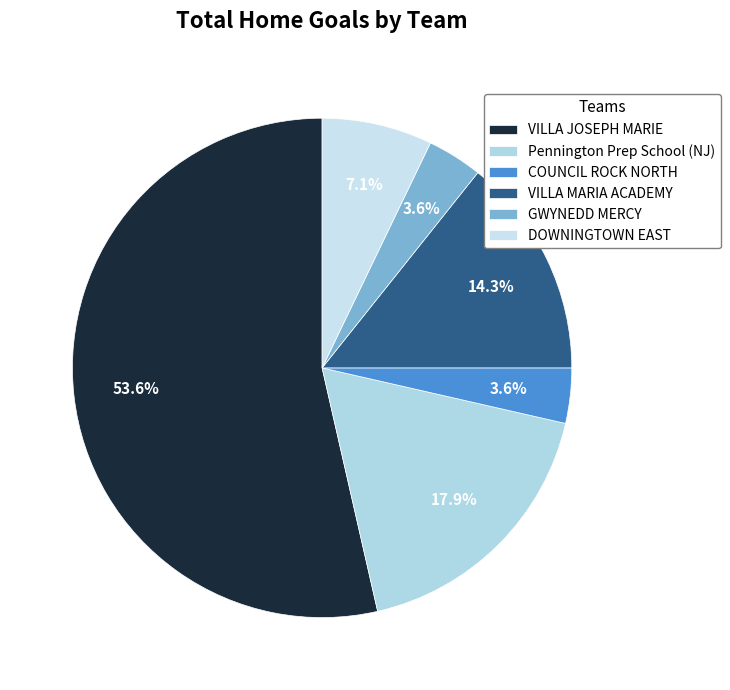

What percentage is the GWYNEDD MERCY slice, to the nearest percent?

4%